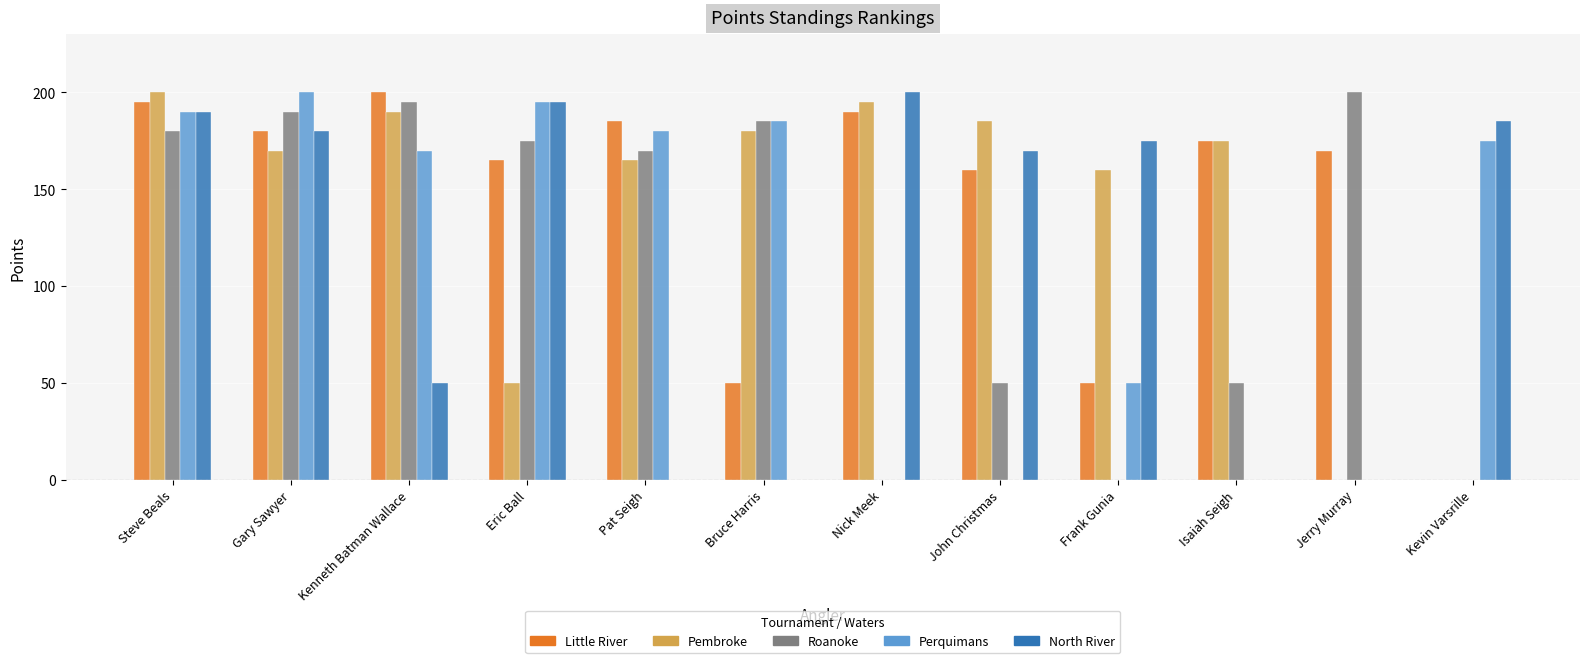

Between Kenneth Batman Wallace and Frank Gunia, which series saw the biggest shift?

Roanoke